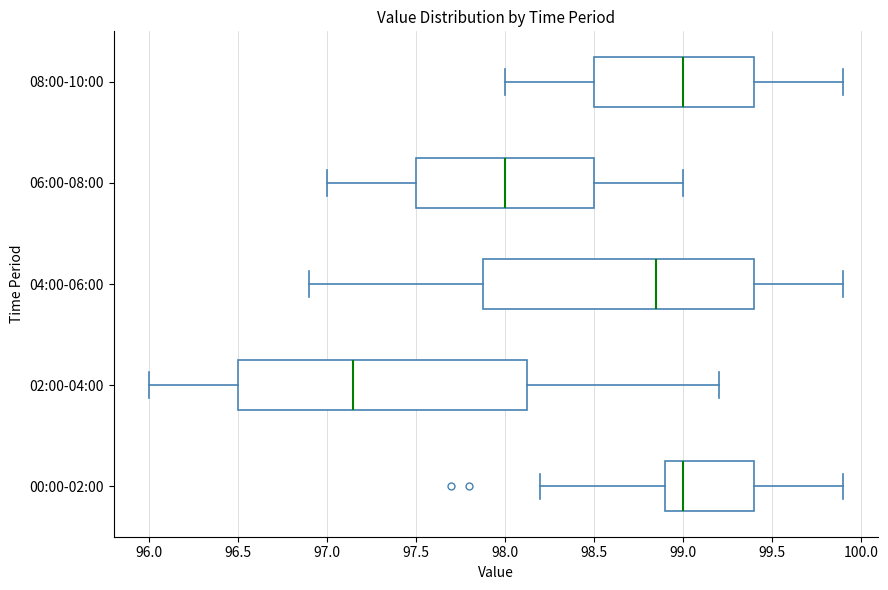

Where does the right whisker of the box for 02:00-04:00 end on the x-axis? The values are not printed on the chart, so give them approximately, as read against the axis.

99.20